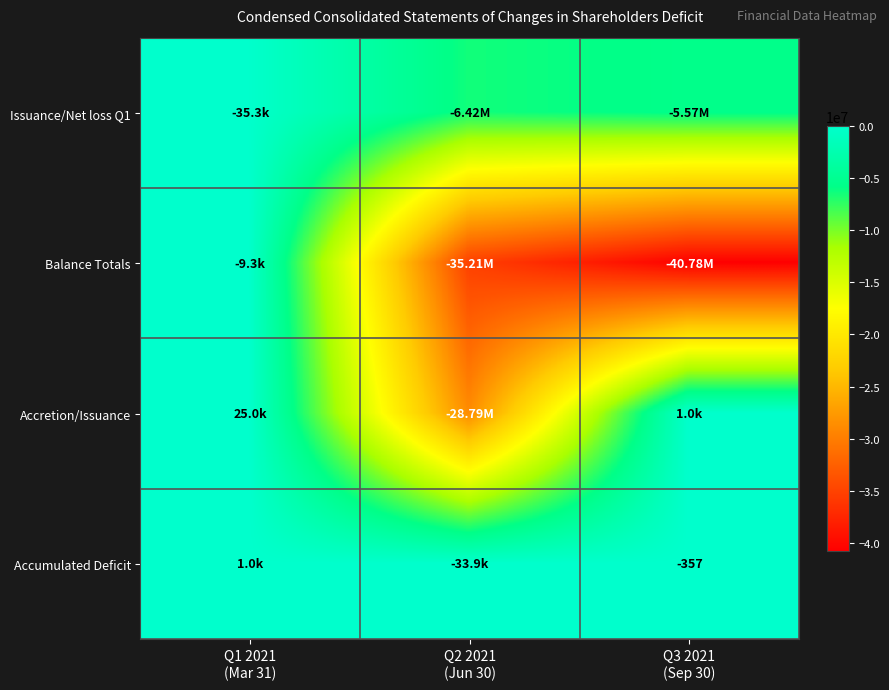

Rank the series by their maximum value, from lowest to highest.

Issuance/Net loss Q1, Balance Totals, Accumulated Deficit, Accretion/Issuance